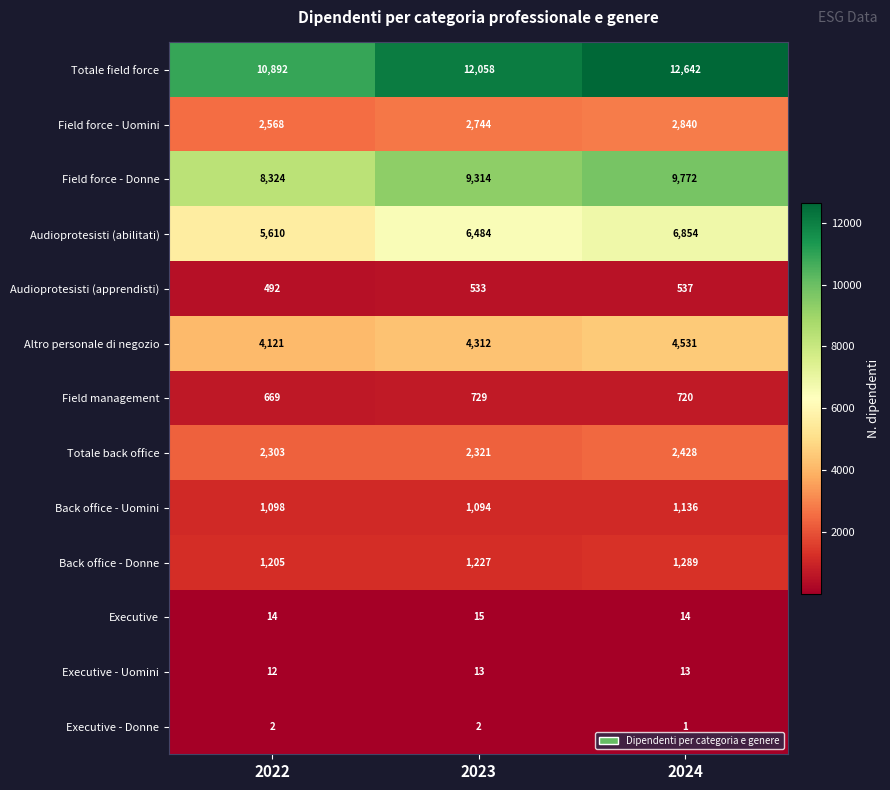

At which category is the sum across all series the highest?

2024